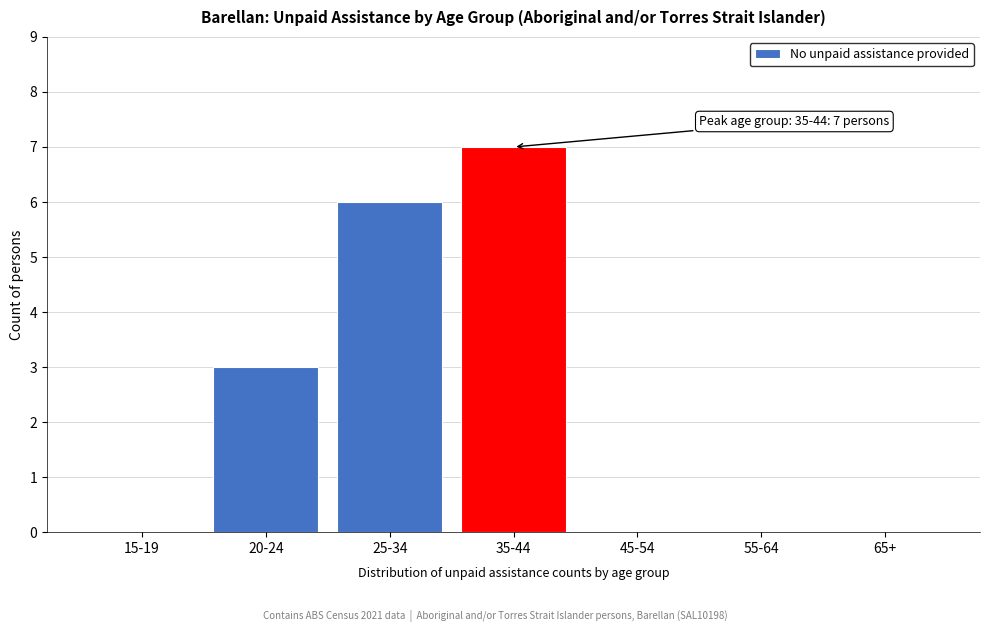

Reading left to right, list all the values displayed in this chart.

15-19=0	20-24=3	25-34=6	35-44=7	45-54=0	55-64=0	65+=0